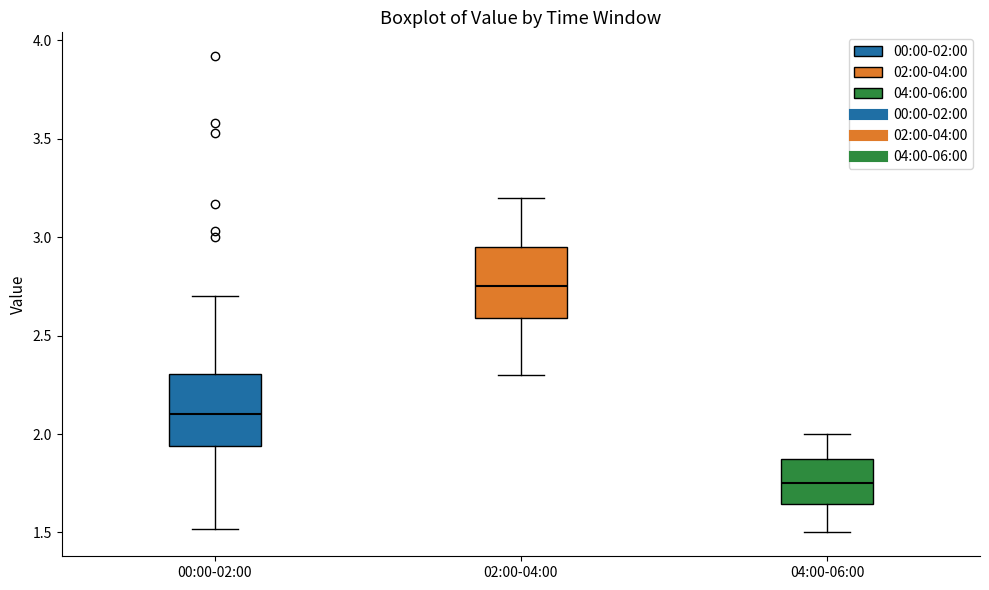

Reading left to right, transcribe this box plot: for each box, give where its median line is, the range the box spans, and where its two whiskers end, as read against the y-axis. The values are not printed on the chart, so give them approximately, as read against the axis.

00:00-02:00: median 2.10, box 1.95 to 2.30, whiskers 1.50 to 2.70
02:00-04:00: median 2.75, box 2.60 to 2.95, whiskers 2.30 to 3.20
04:00-06:00: median 1.75, box 1.65 to 1.85, whiskers 1.50 to 2.00